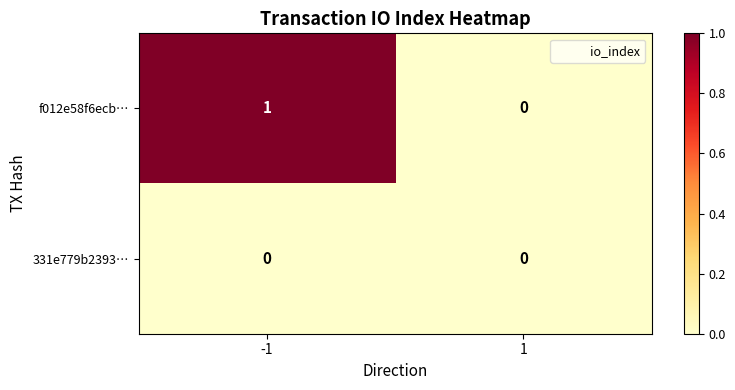

Which series has the largest total across all categories?

f012e58f6ecb…